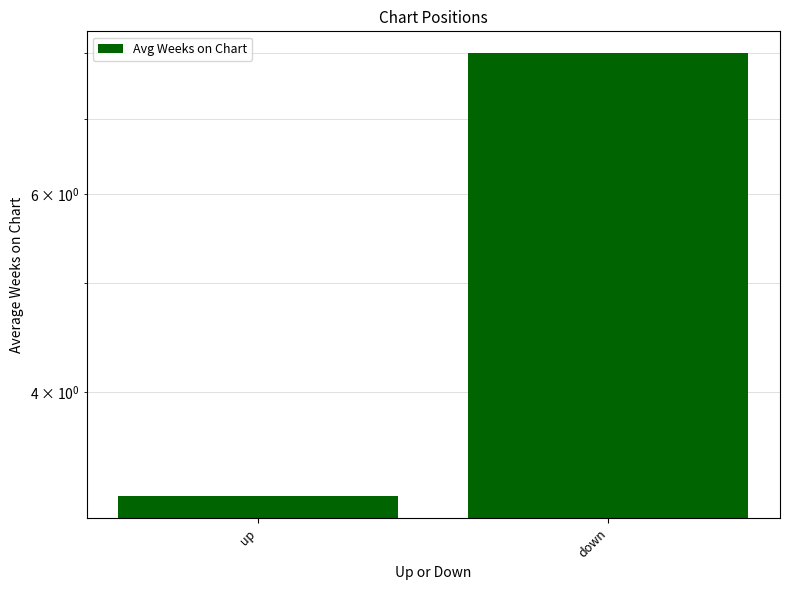

What is the sum of all values?

11.2